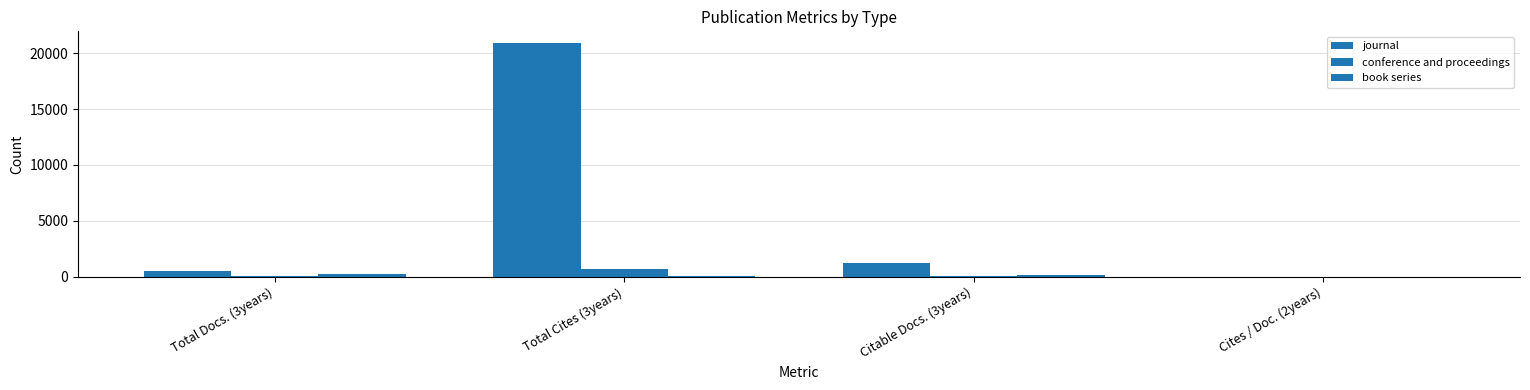

At how many categories does at least one series exceed 2547?

1